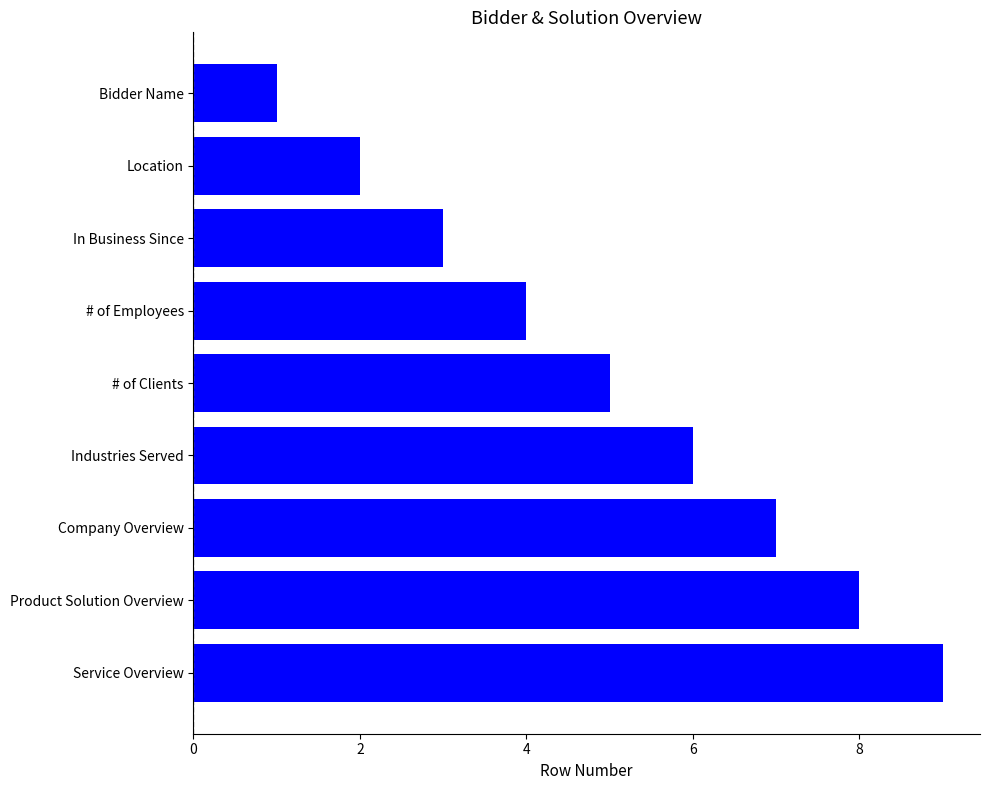

How many distinct data groups are displayed?

1